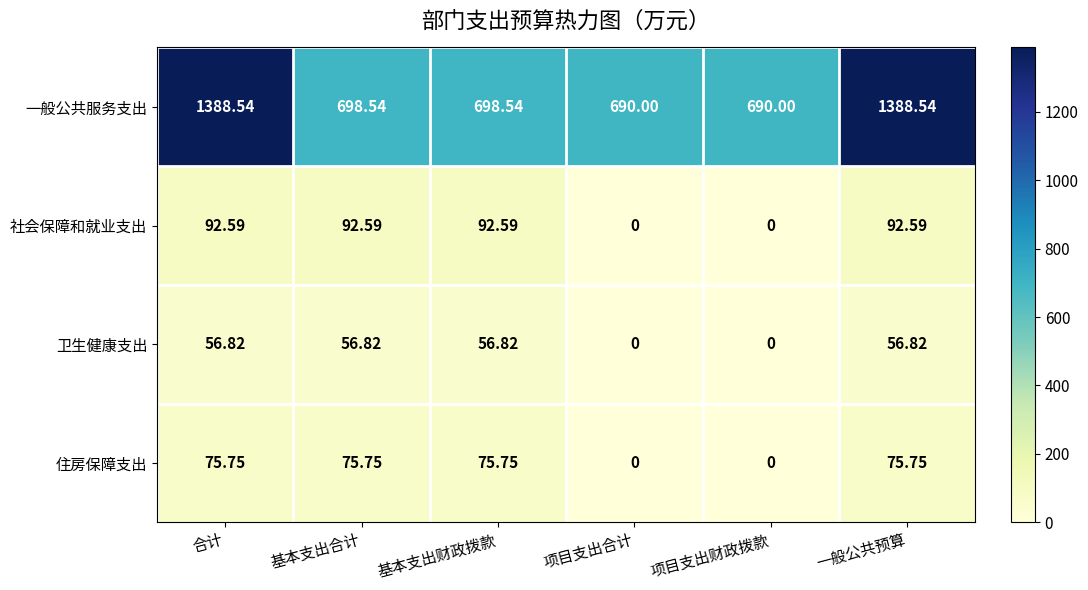

Which series has the widest spread of values?

一般公共服务支出